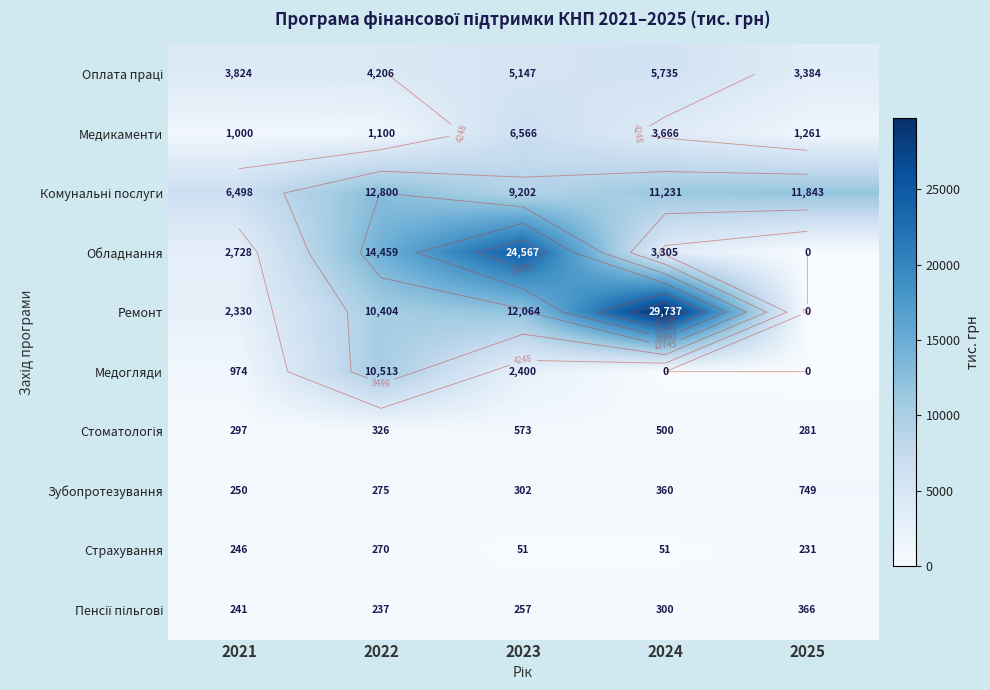

What is the difference between the highest and lowest values at 2021?

6257.0